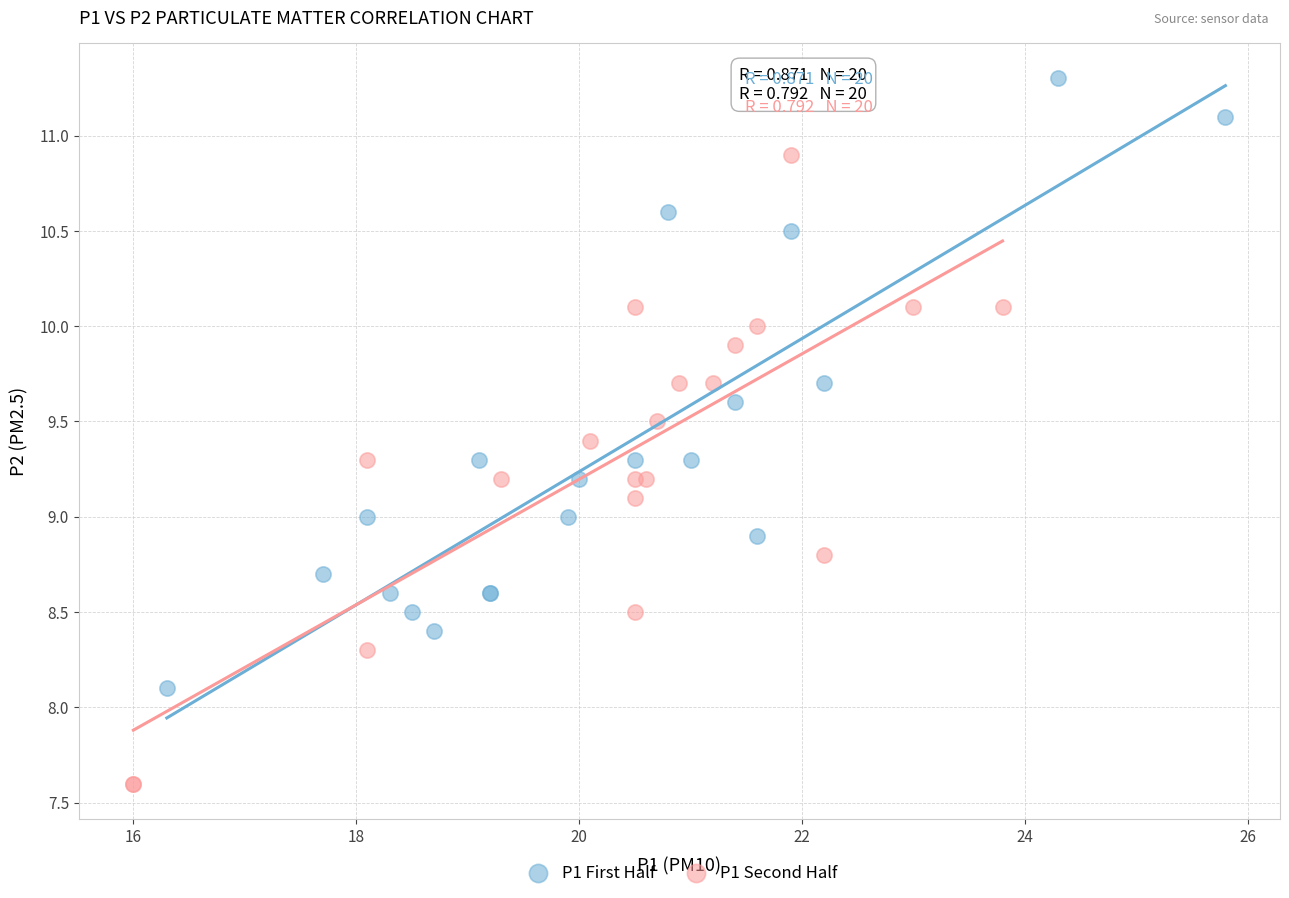

Which series reaches the maximum Y coordinate?

P1 First Half